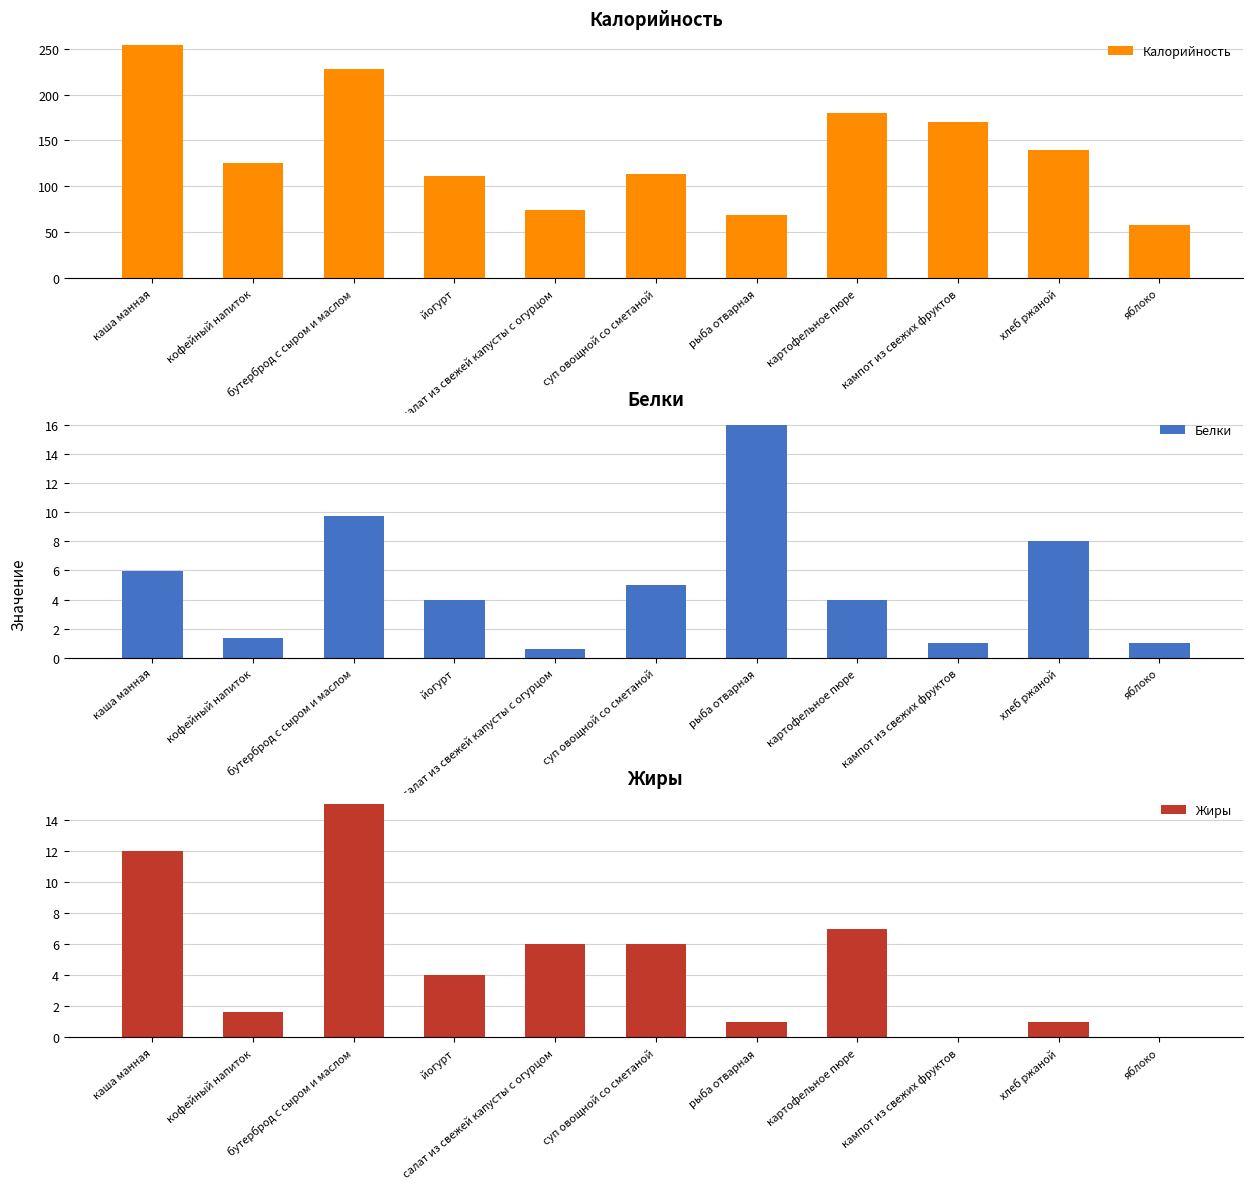

Are the bars horizontal?

No